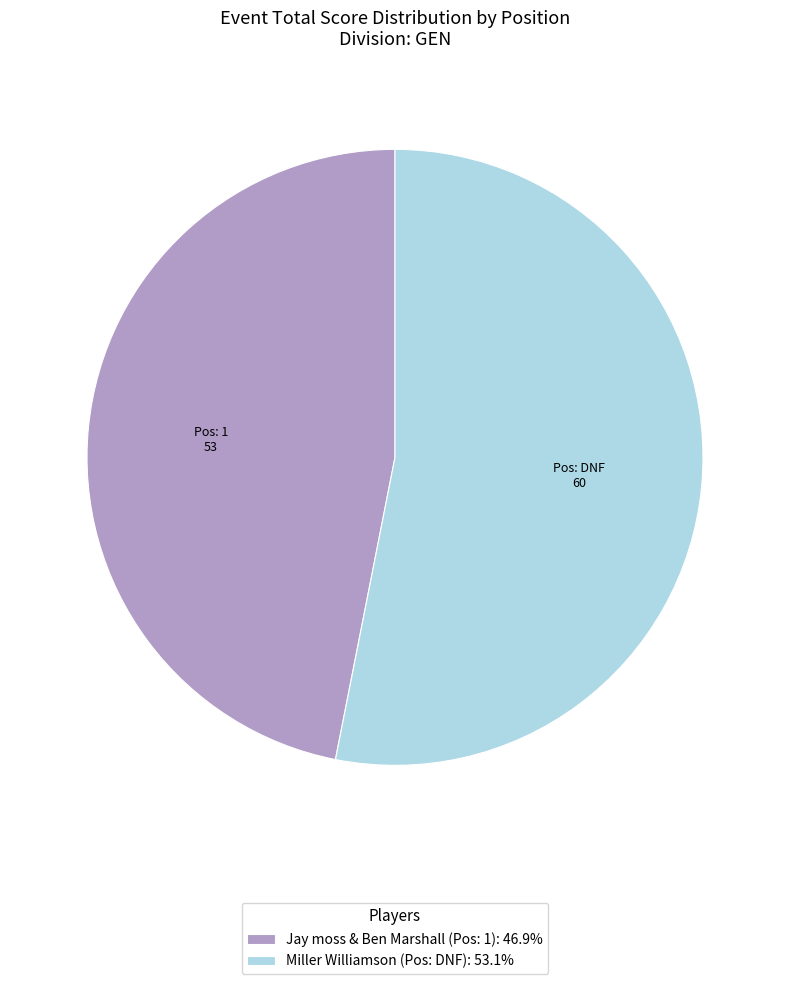

Does any single category account for the majority?

Yes